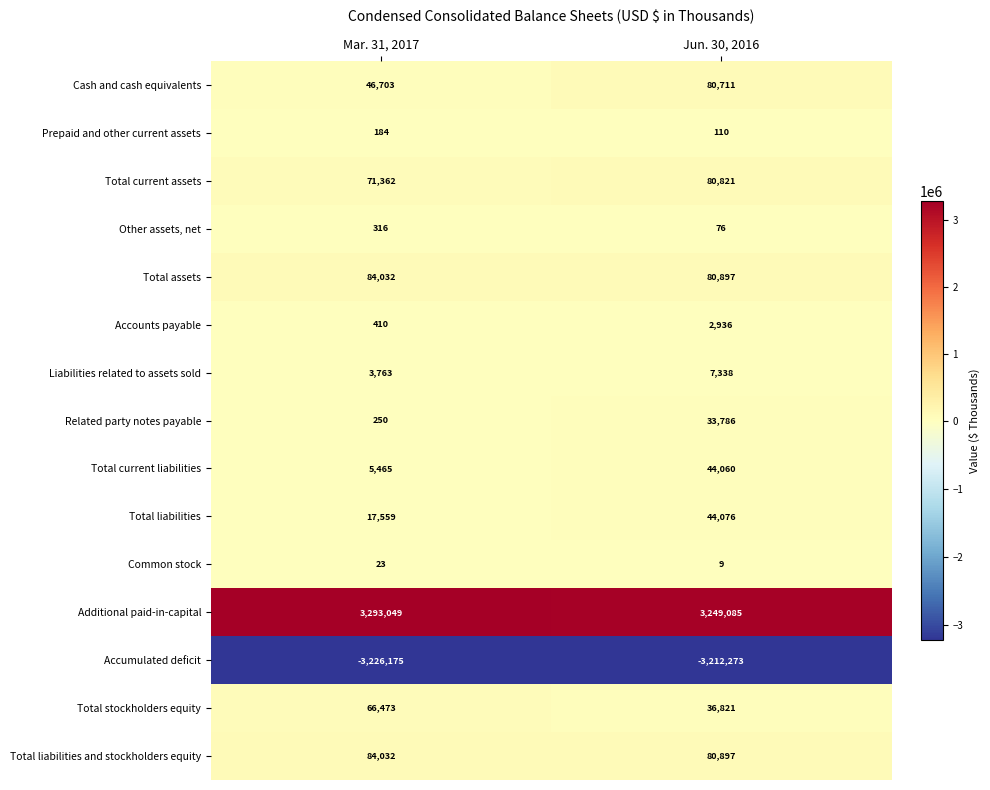

True or false: Total liabilities has a value of 17559 at Mar. 31, 2017.

True